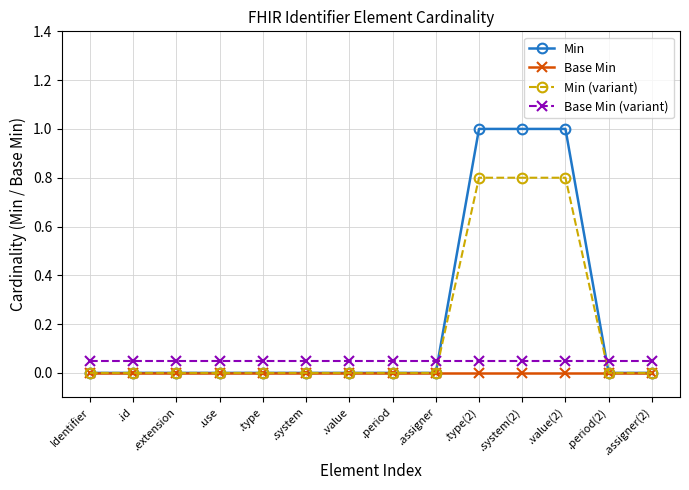

Which series changed the most between .system and .type(2)?

Min